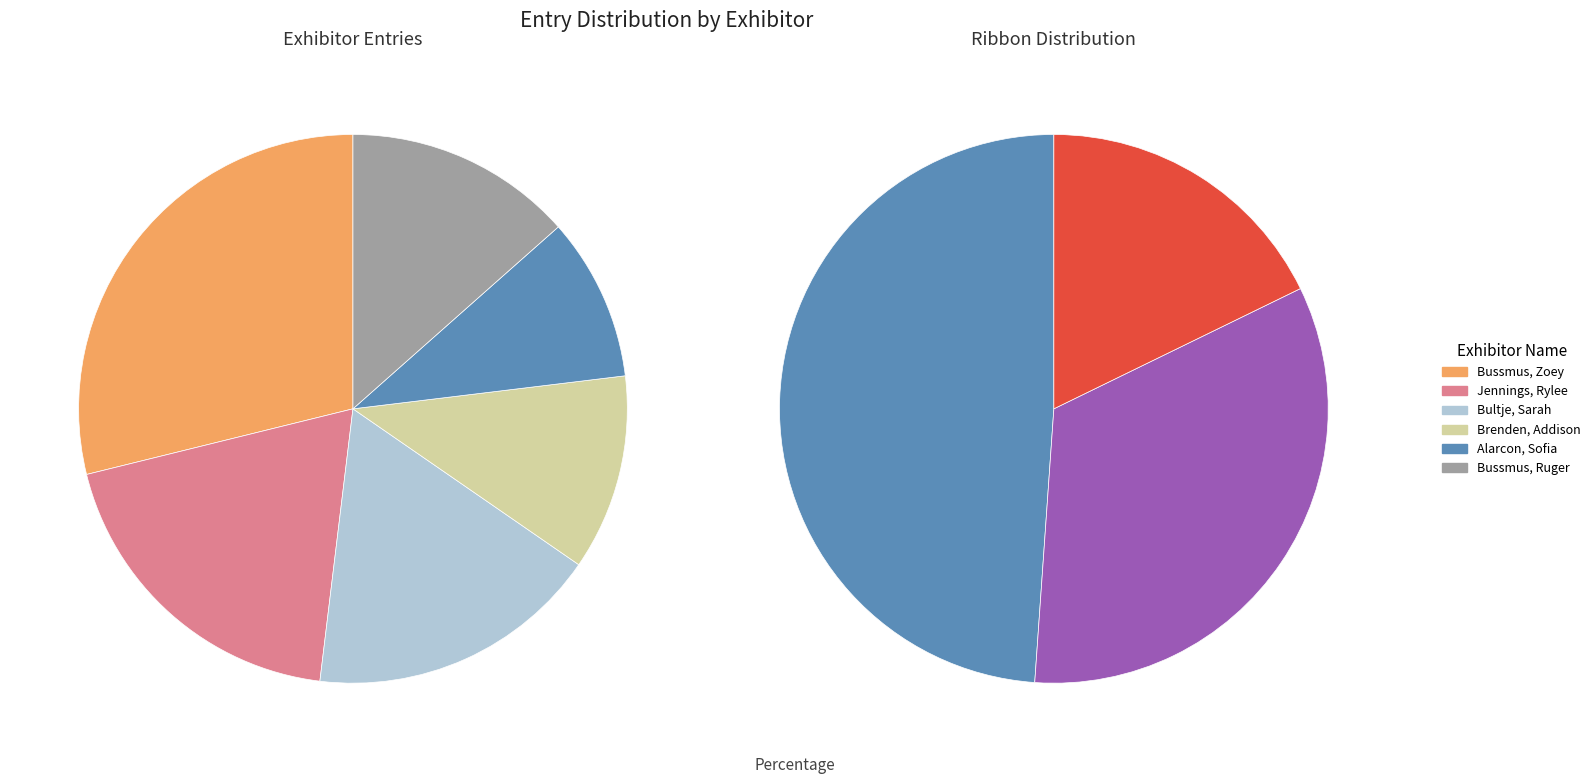

Count the number of slices in the pie.

6